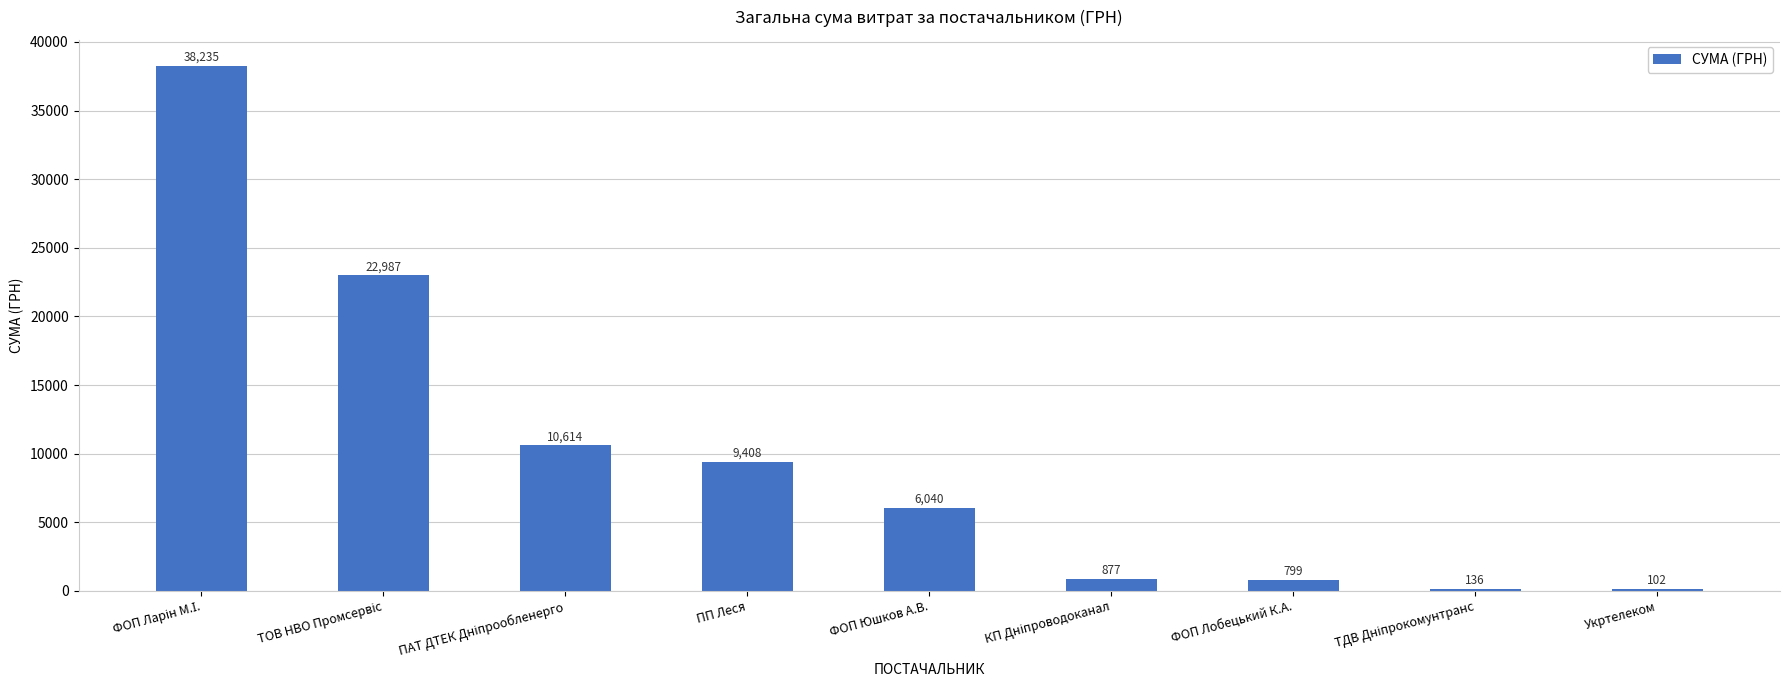

The chart shows a value of 6040.0 at ФОП Юшков А.В.. True or false?

True